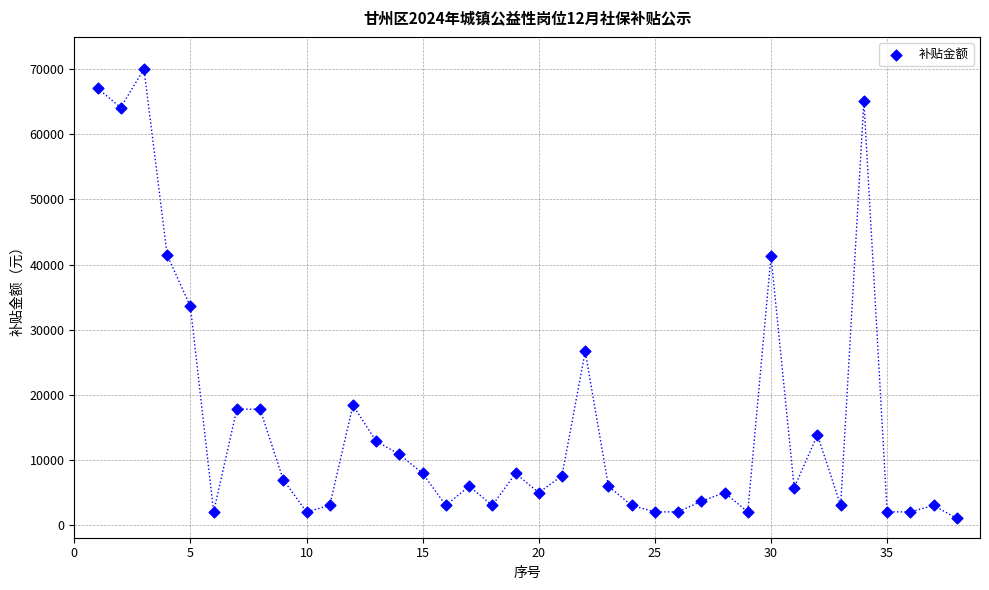

What is the range of X values (max minus min)?

37.0